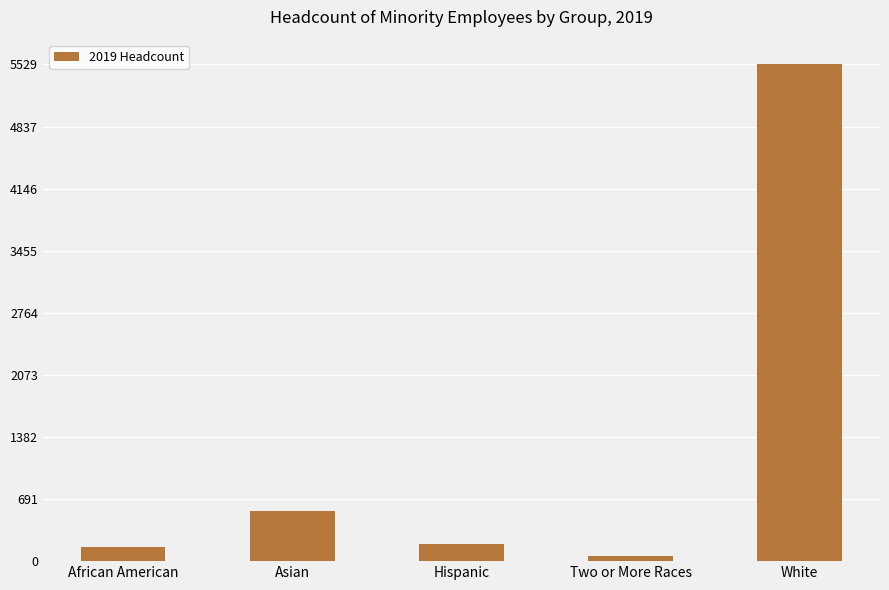

How many bars are there in total?

5